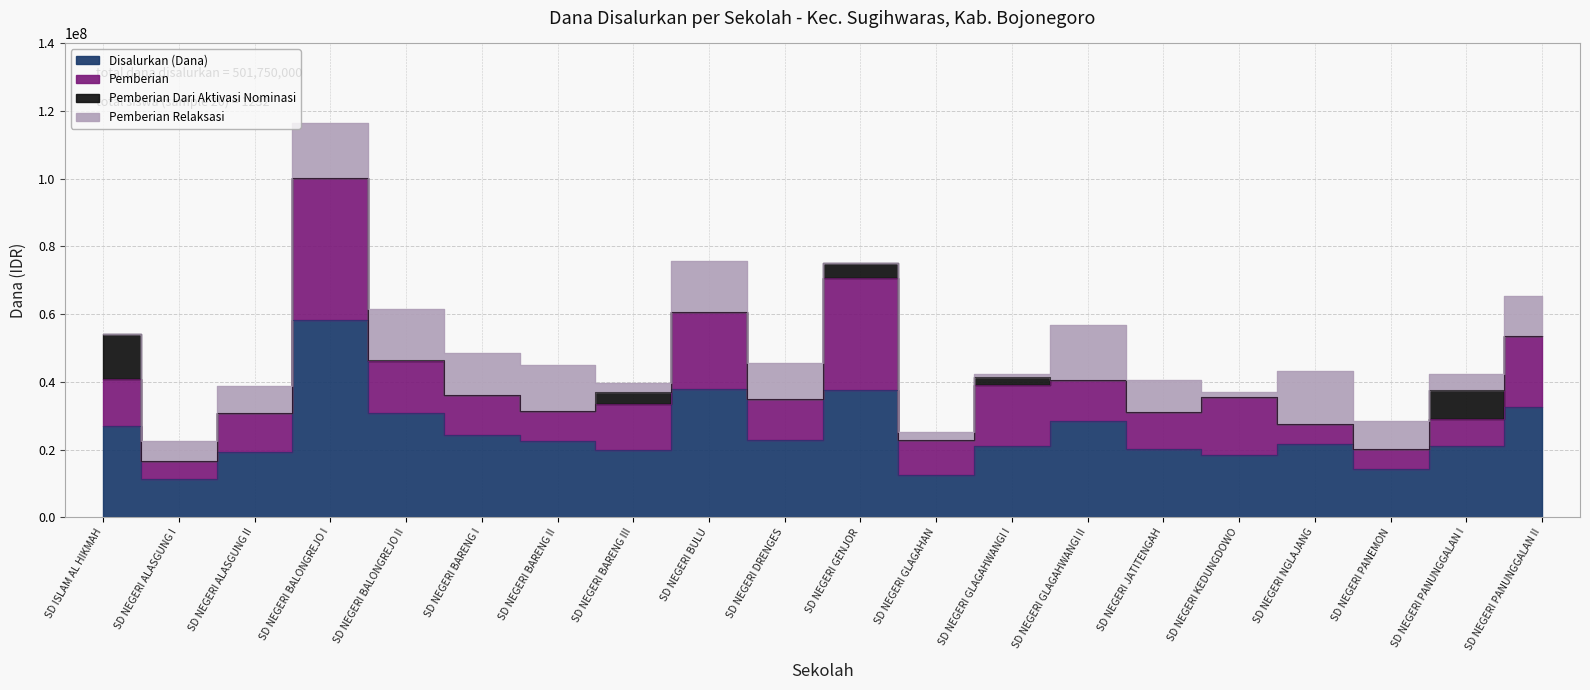

Read the Disalurkan (Dana) value at SD NEGERI BULU, to the nearest 100.

37800000